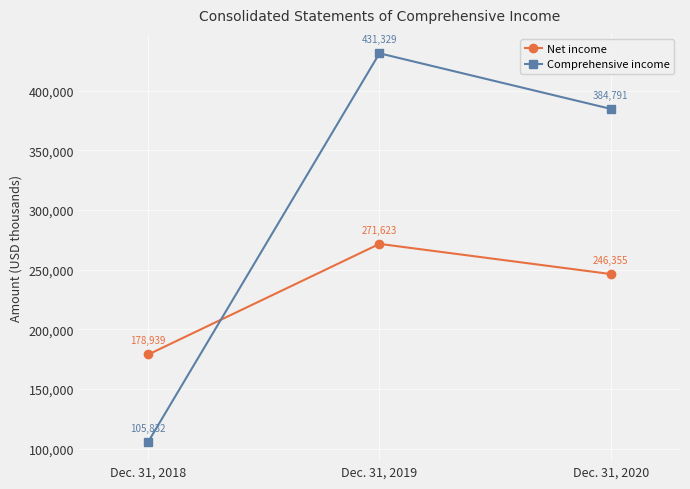

Which series has the largest range (max minus min)?

Comprehensive income